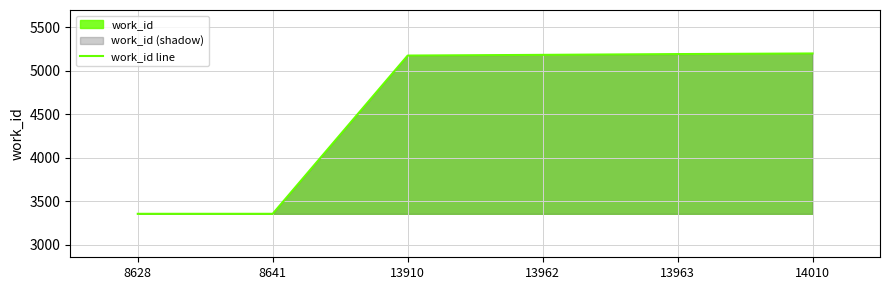

Approximately how many times larger is the value at 13962 compared to 8641?

1.5